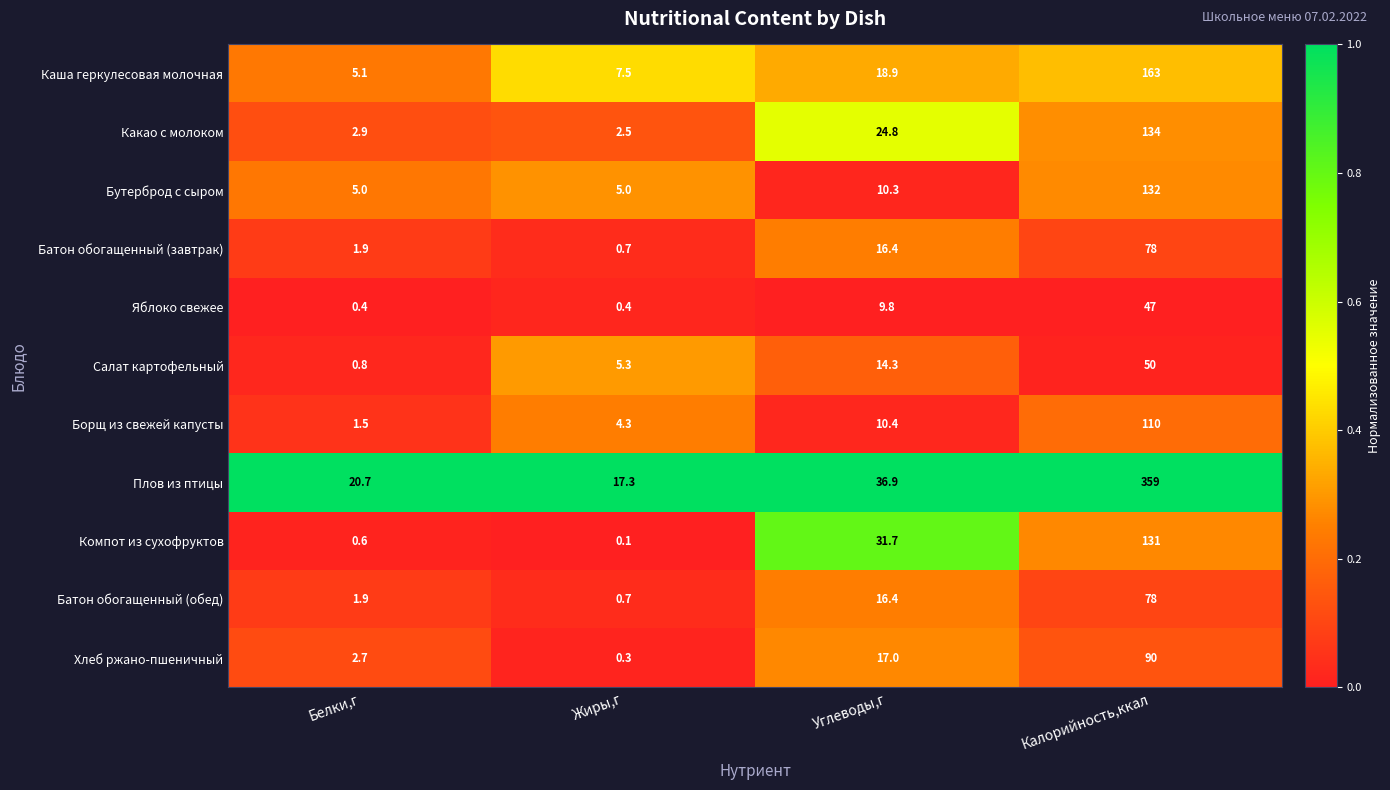

At which label is Компот из сухофруктов closest to 65?

Углеводы,г